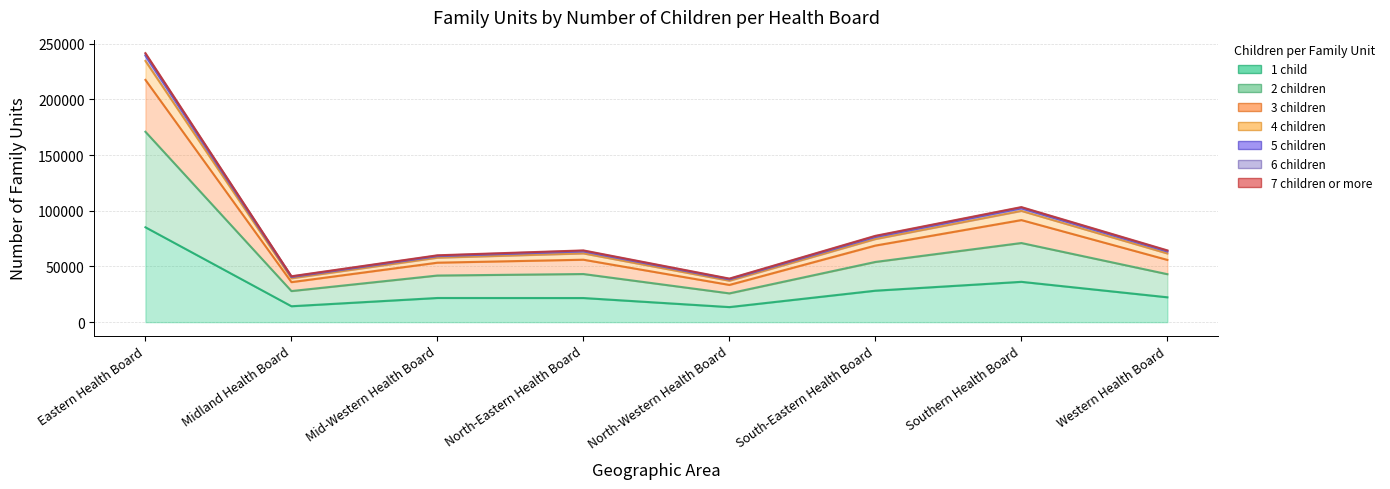

Where is the first local minimum for 4 children?

Midland Health Board